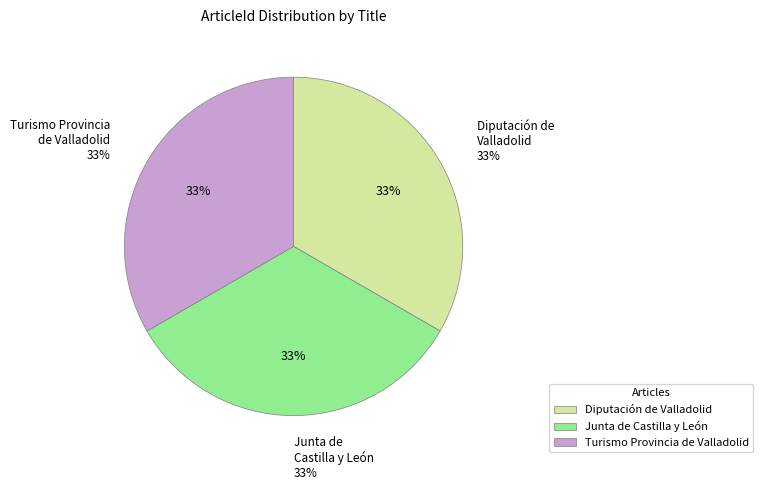

True or false: Turismo Provincia de Valladolid accounts for 33% of the total.

True